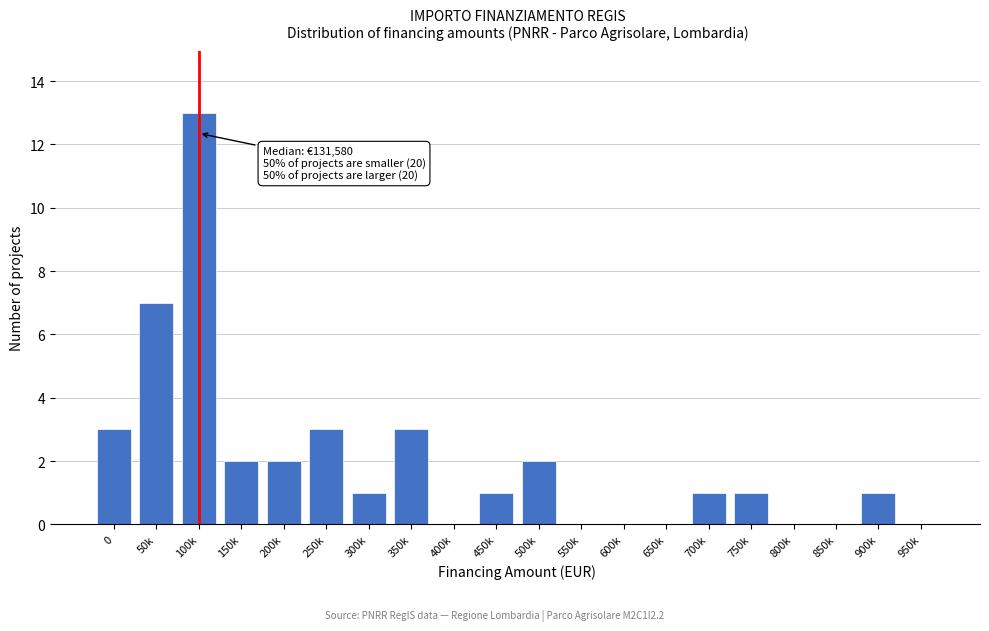

Reading left to right, extract all data points from this chart.

0=3	50k=7	100k=13	150k=2	200k=2	250k=3	300k=1	350k=3	400k=0	450k=1	500k=2	550k=0	600k=0	650k=0	700k=1	750k=1	800k=0	850k=0	900k=1	950k=0